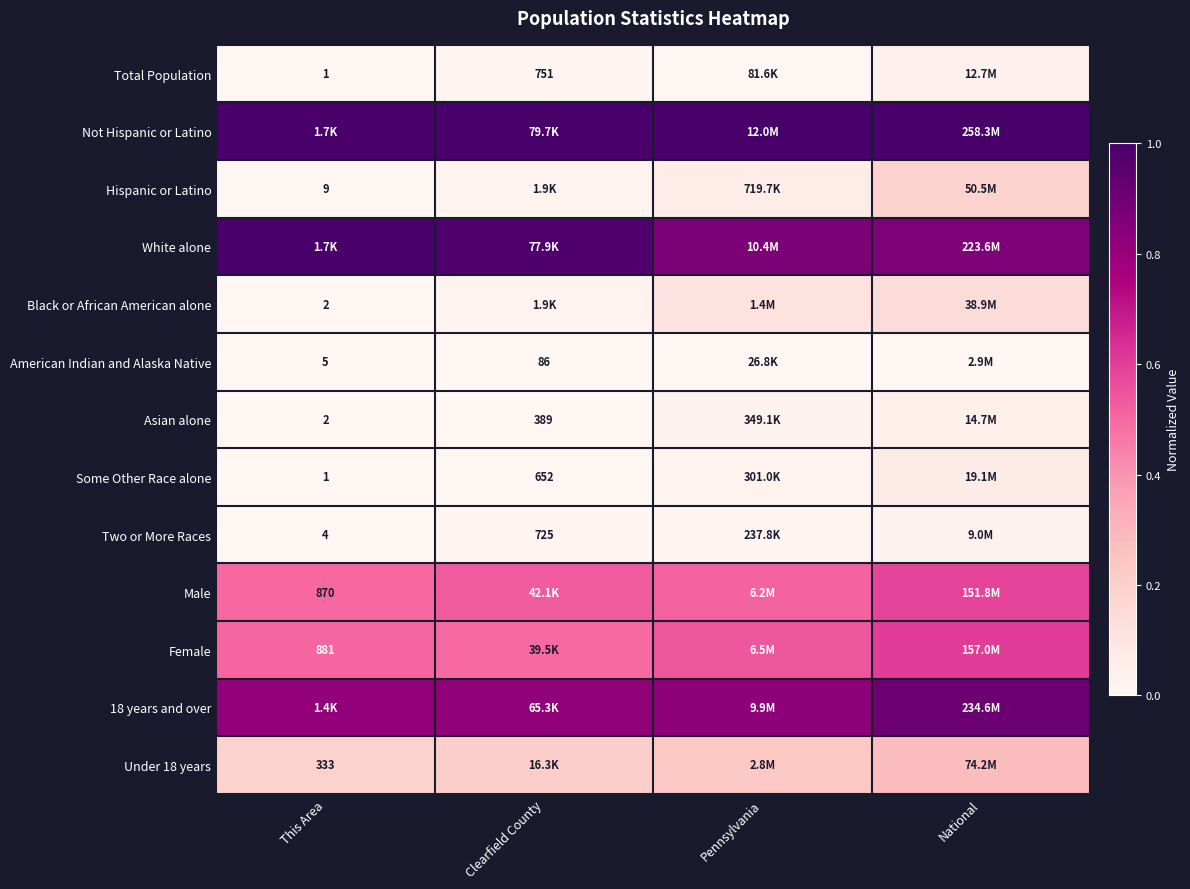

List the series in order of their peak value, highest first.

Not Hispanic or Latino, White alone, 18 years and over, Female, Male, Under 18 years, Hispanic or Latino, Black or African American alone, Some Other Race alone, Asian alone, Total Population, Two or More Races, American Indian and Alaska Native